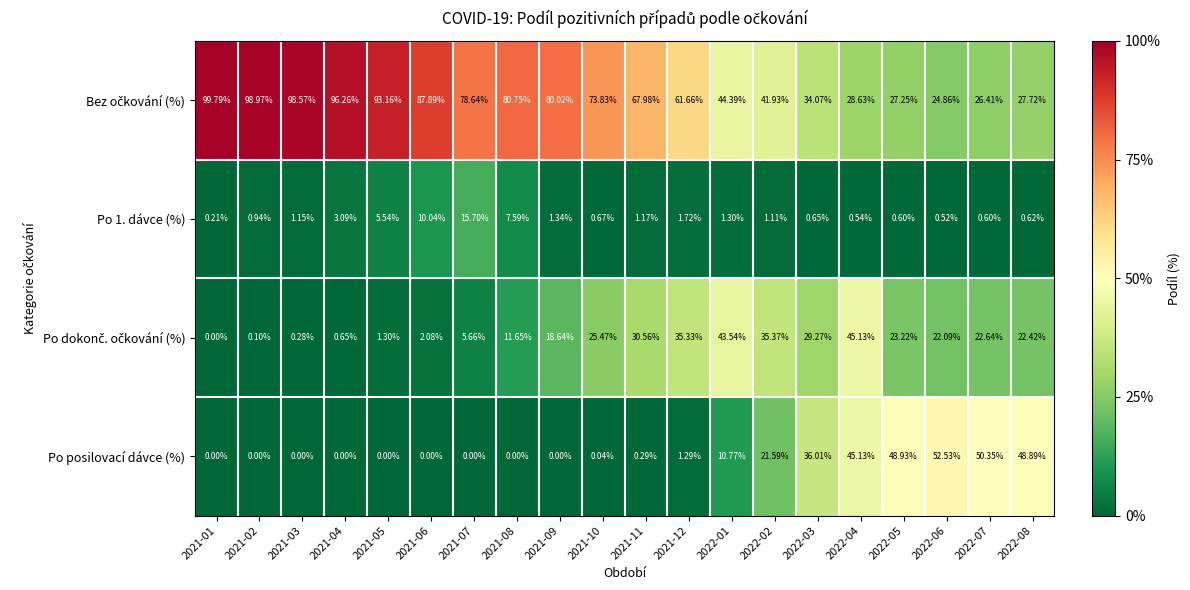

What is the total value across all series at 2021-10?

100.0